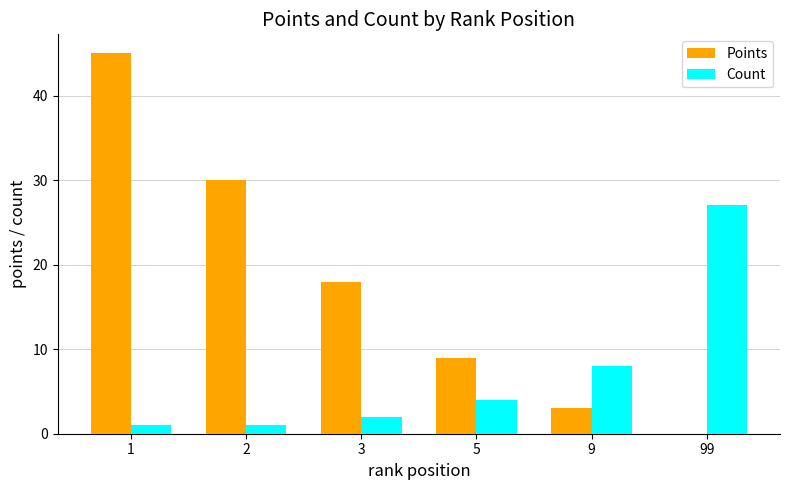

Reading right to left, extract all data points from this chart.

Points: 99=0	9=3	5=9	3=18	2=30	1=45
Count: 99=27	9=8	5=4	3=2	2=1	1=1